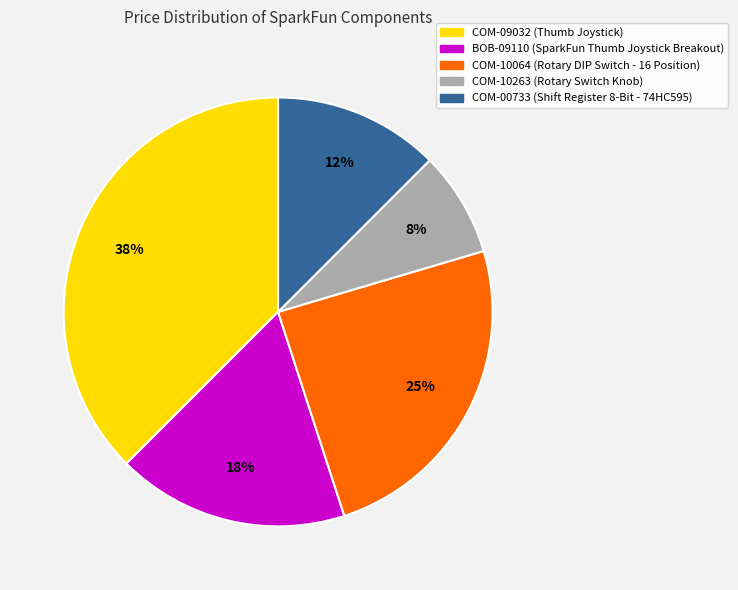

Which has a higher value, COM-09032 or COM-10263?

COM-09032